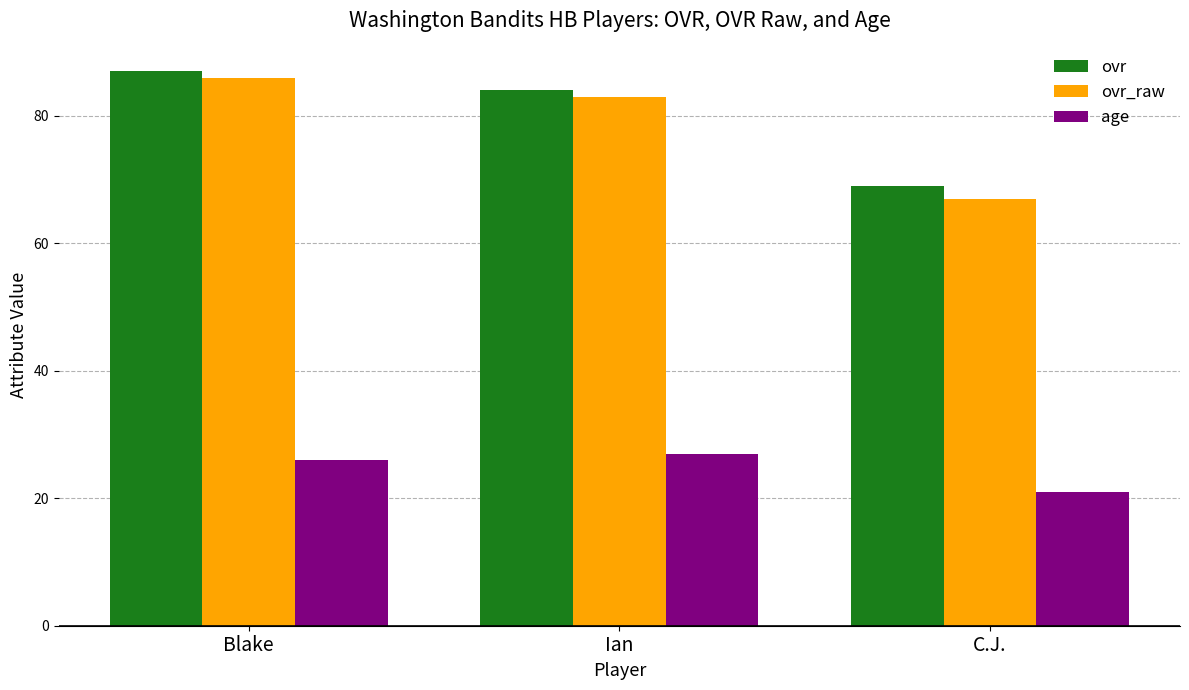

Which label corresponds to the smallest value in the chart?

C.J.